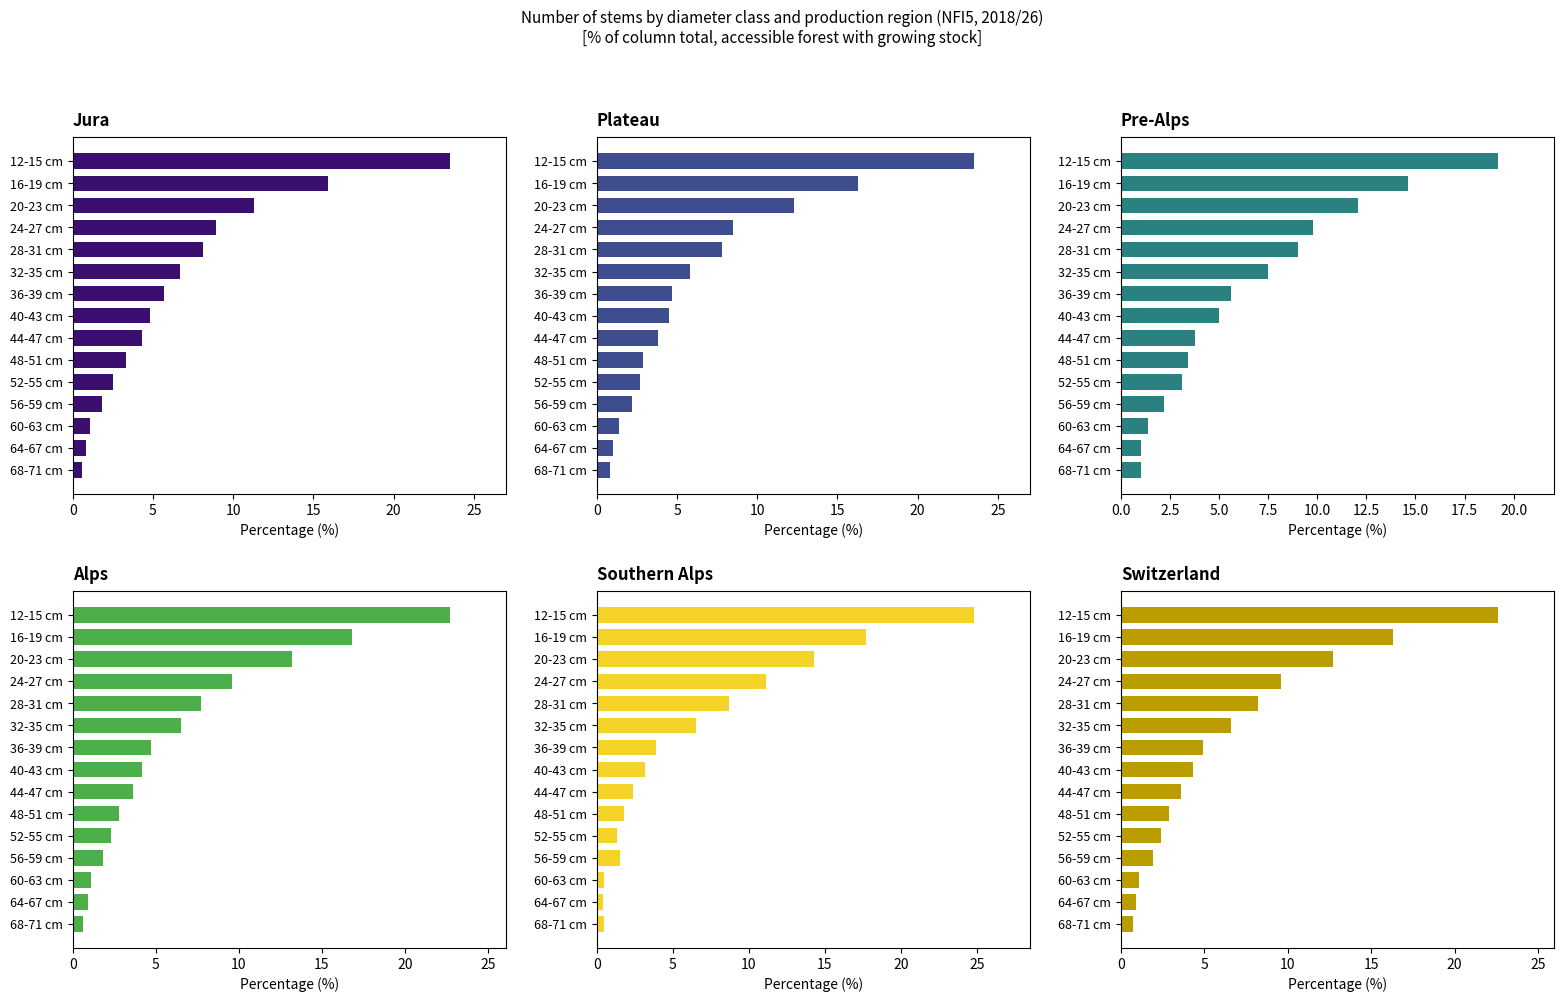

What are all the series names shown in the legend?

Jura, Plateau, Pre-Alps, Alps, Southern Alps, Switzerland